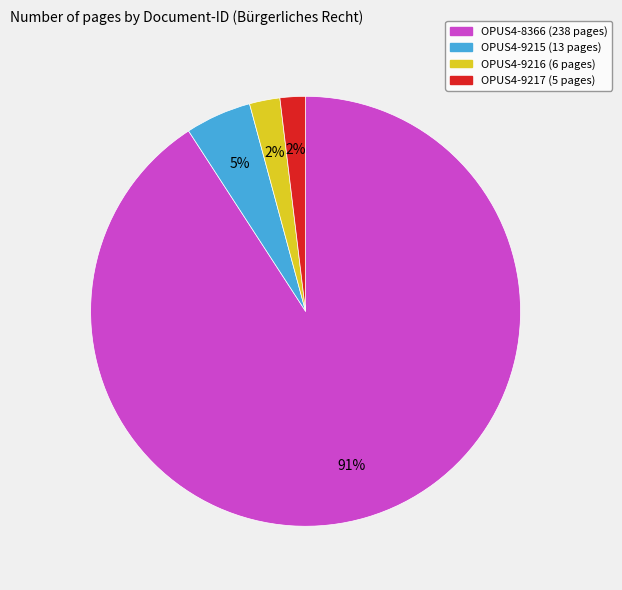

To the nearest percent, what is the average slice percentage?

25%